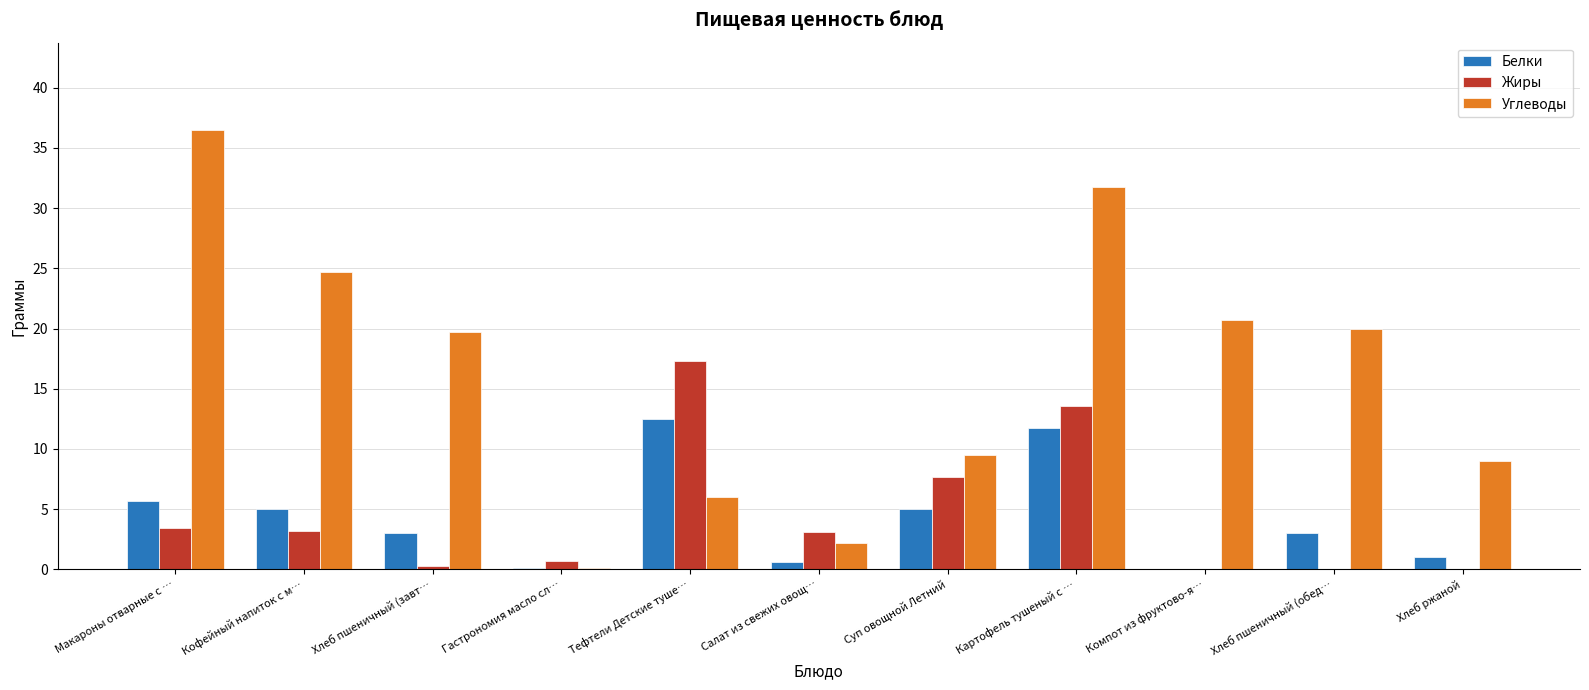

Which series changed the most between Кофейный напиток с м… and Суп овощной Летний?

Углеводы